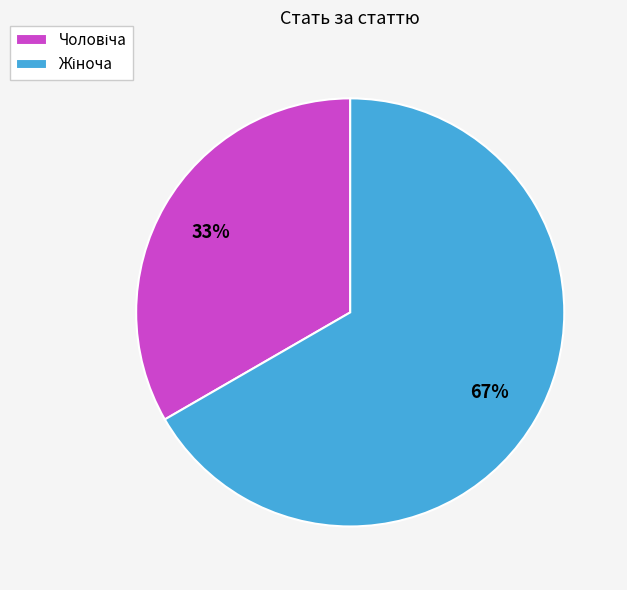

Does any single category account for the majority?

Yes